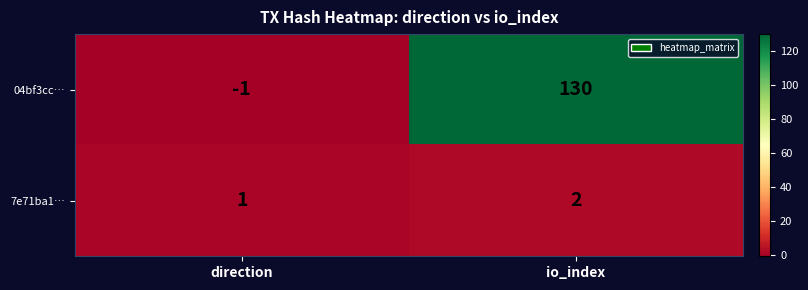

What is the difference between the 04bf3cc… values at io_index and direction?

131